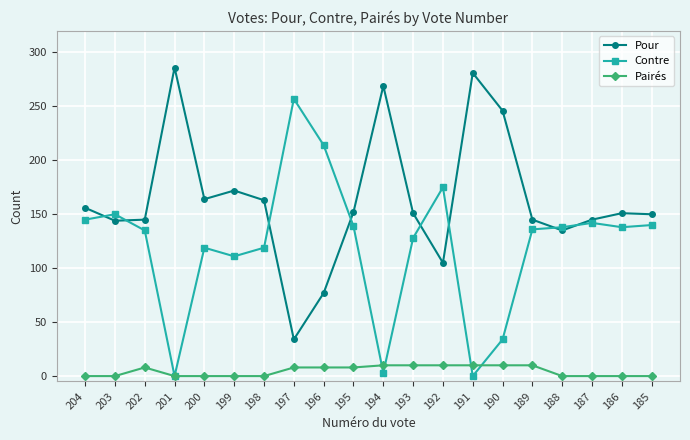

True or false: Pairés and Pour intersect in this chart.

False